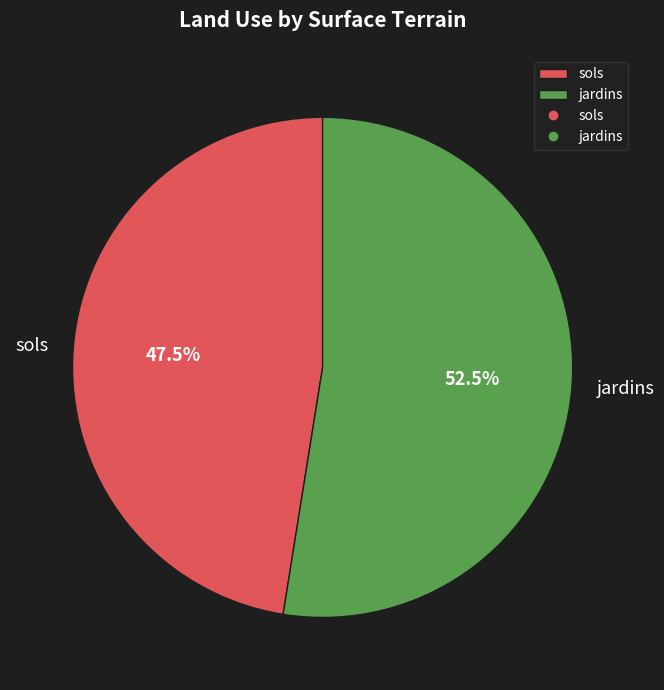

What is the largest slice in the pie chart?

jardins